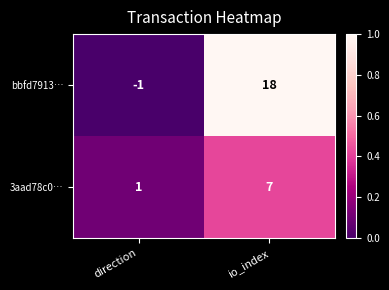

The bbfd7913… series shows 25 at io_index. True or false?

False